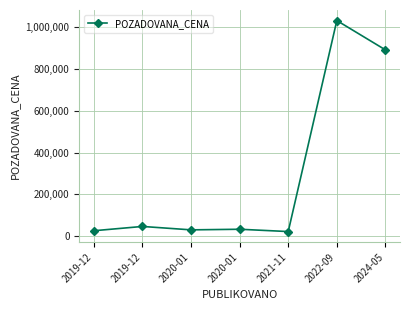

At which category does the chart reach its peak across all series?

2022-09